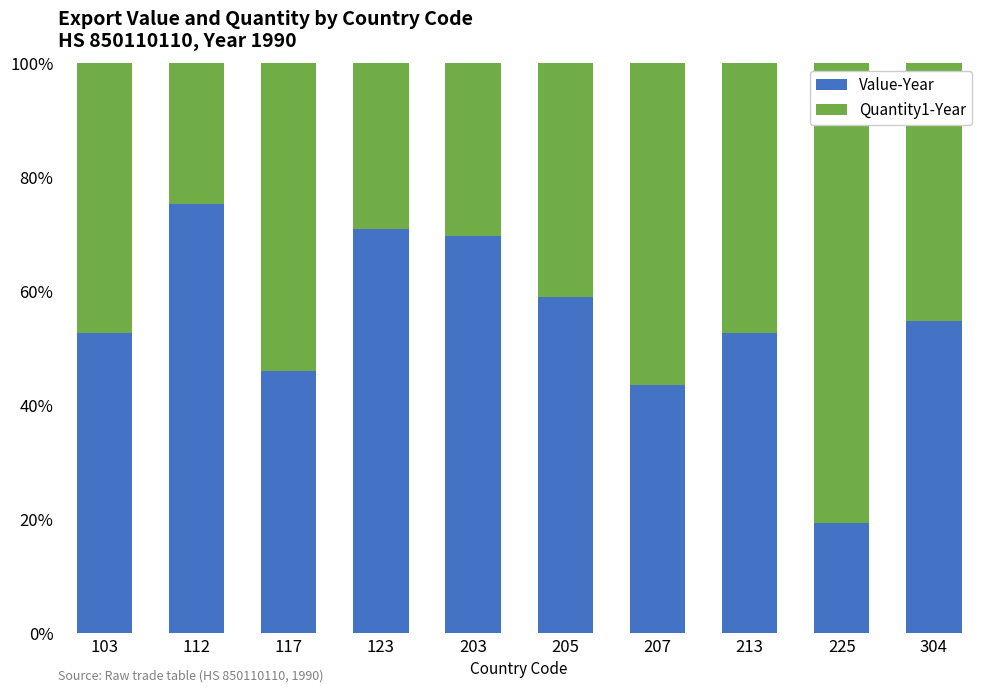

What is the minimum value for Value-Year?

19.4